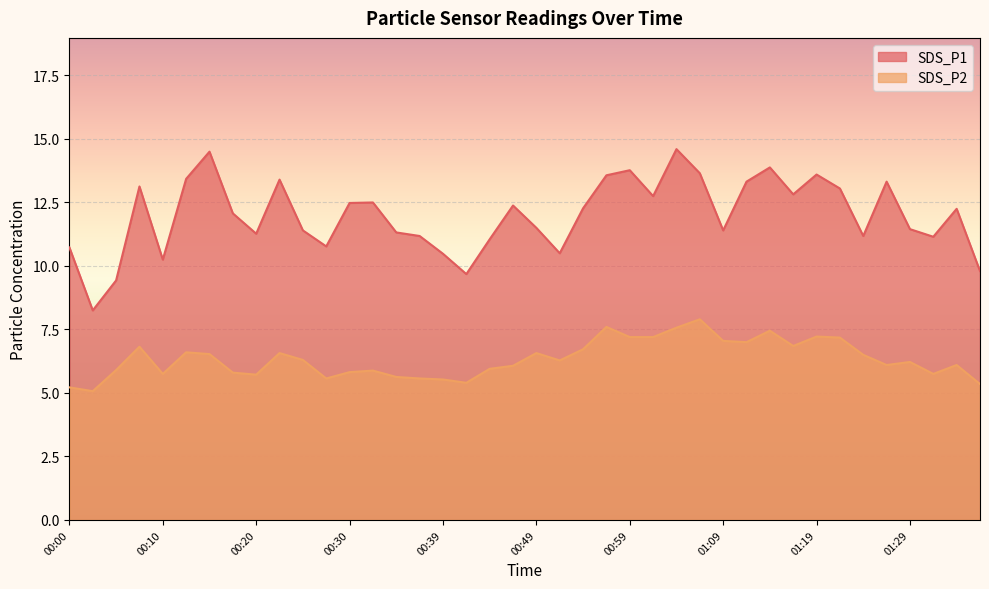

How many lines are shown in the chart?

2